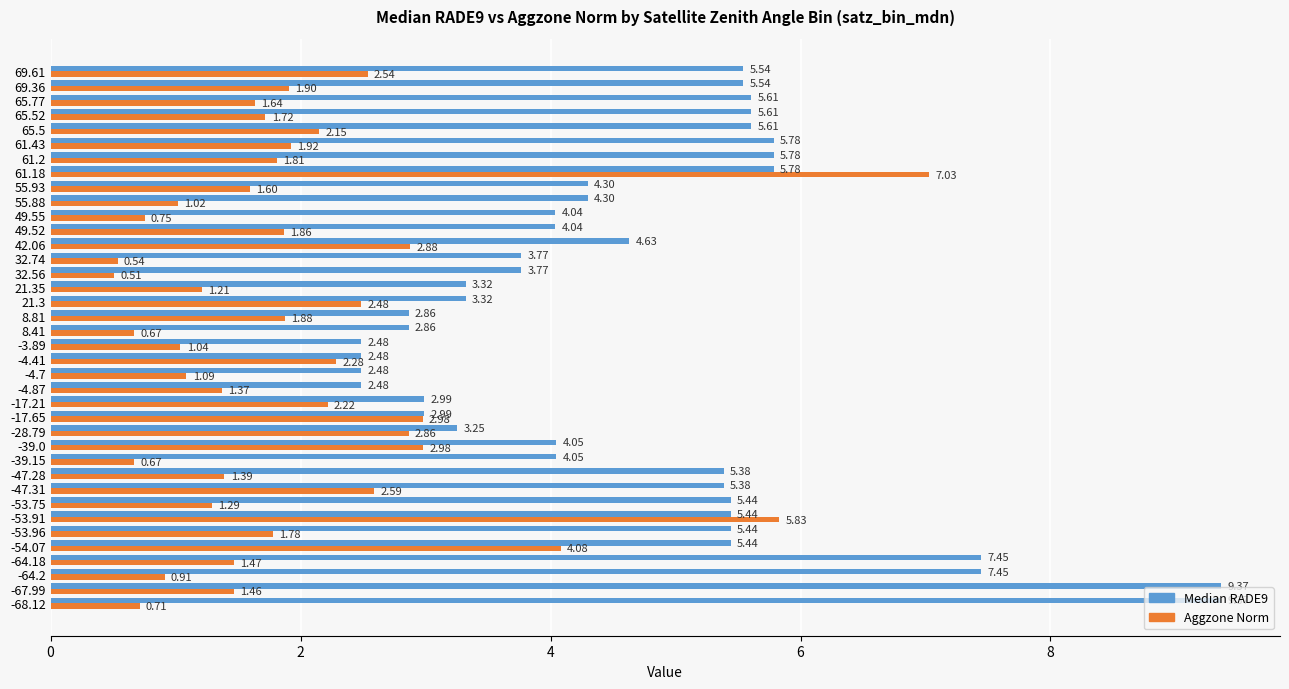

What are all the series names shown in the legend?

Median RADE9, Aggzone Norm